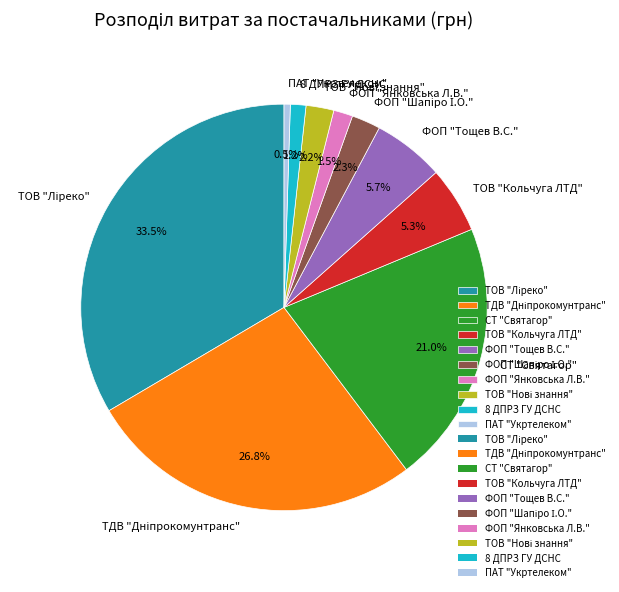

What is the ratio of the value at 8 ДПРЗ ГУ ДСНС to the value at ФОП "Янковська Л.В."?

0.8